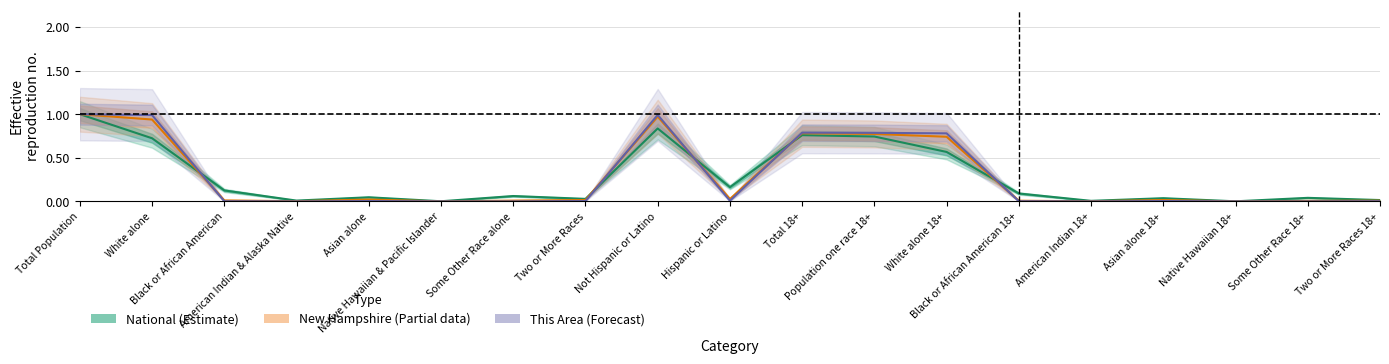

Reading left to right, list all the values displayed in this chart.

National (Estimate): Total Population=1.0	White alone=0.7	Black or African American=0.1	American Indian & Alaska Native=0.0	Asian alone=0.0	Native Hawaiian & Pacific Islander=0.0	Some Other Race alone=0.1	Two or More Races=0.0	Not Hispanic or Latino=0.8	Hispanic or Latino=0.2	Total 18+=0.8	Population one race 18+=0.7	White alone 18+=0.6	Black or African American 18+=0.1	American Indian 18+=0.0	Asian alone 18+=0.0	Native Hawaiian 18+=0.0	Some Other Race 18+=0.0	Two or More Races 18+=0.0
New Hampshire (Partial): Total Population=1.0	White alone=0.9	Black or African American=0.0	American Indian & Alaska Native=0.0	Asian alone=0.0	Native Hawaiian & Pacific Islander=0.0	Some Other Race alone=0.0	Two or More Races=0.0	Not Hispanic or Latino=1.0	Hispanic or Latino=0.0	Total 18+=0.8	Population one race 18+=0.8	White alone 18+=0.7	Black or African American 18+=0.0	American Indian 18+=0.0	Asian alone 18+=0.0	Native Hawaiian 18+=0.0	Some Other Race 18+=0.0	Two or More Races 18+=0.0
This Area (Forecast): Total Population=1.0	White alone=1.0	Black or African American=0.0	American Indian & Alaska Native=0.0	Asian alone=0.0	Native Hawaiian & Pacific Islander=0.0	Some Other Race alone=0.0	Two or More Races=0.0	Not Hispanic or Latino=1.0	Hispanic or Latino=0.0	Total 18+=0.8	Population one race 18+=0.8	White alone 18+=0.8	Black or African American 18+=0.0	American Indian 18+=0.0	Asian alone 18+=0.0	Native Hawaiian 18+=0.0	Some Other Race 18+=0.0	Two or More Races 18+=0.0